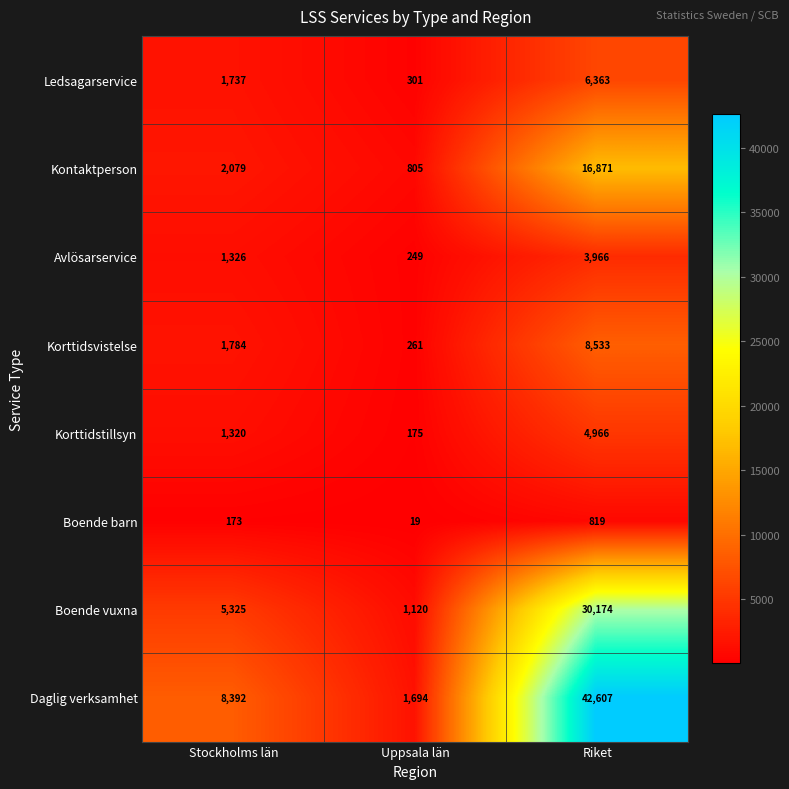

At which category does the chart reach its peak across all series?

Riket